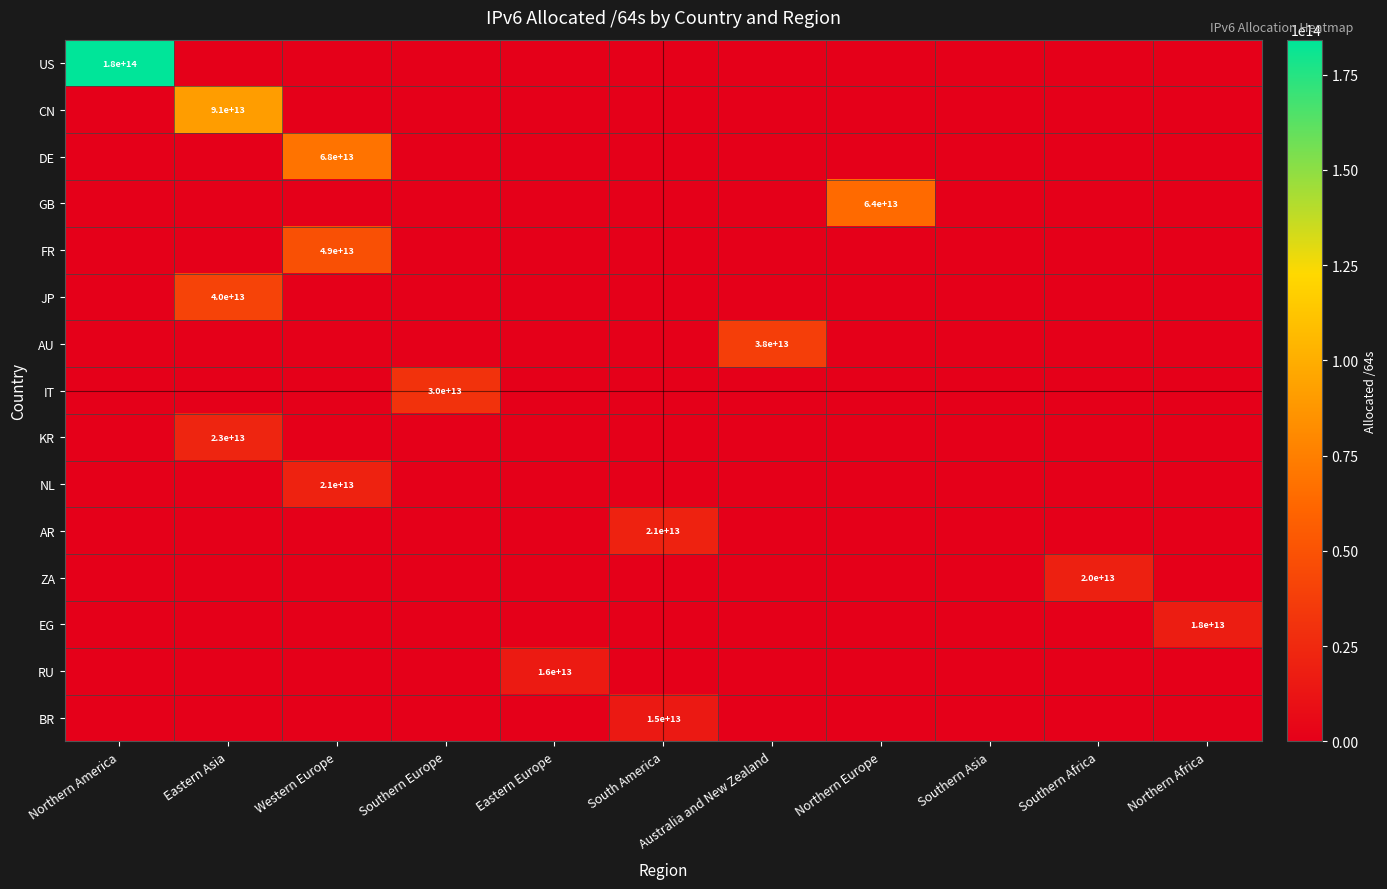

True or false: KR has a value of -14530822620697 at Southern Africa.

False